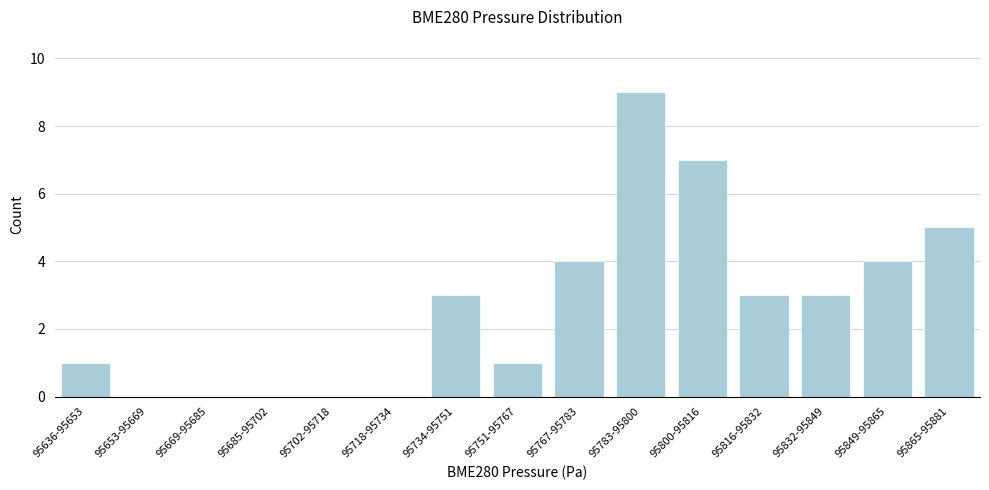

Reading left to right, what are all the values shown in this chart?

95636-95653=1	95653-95669=0	95669-95685=0	95685-95702=0	95702-95718=0	95718-95734=0	95734-95751=3	95751-95767=1	95767-95783=4	95783-95800=9	95800-95816=7	95816-95832=3	95832-95849=3	95849-95865=4	95865-95881=5